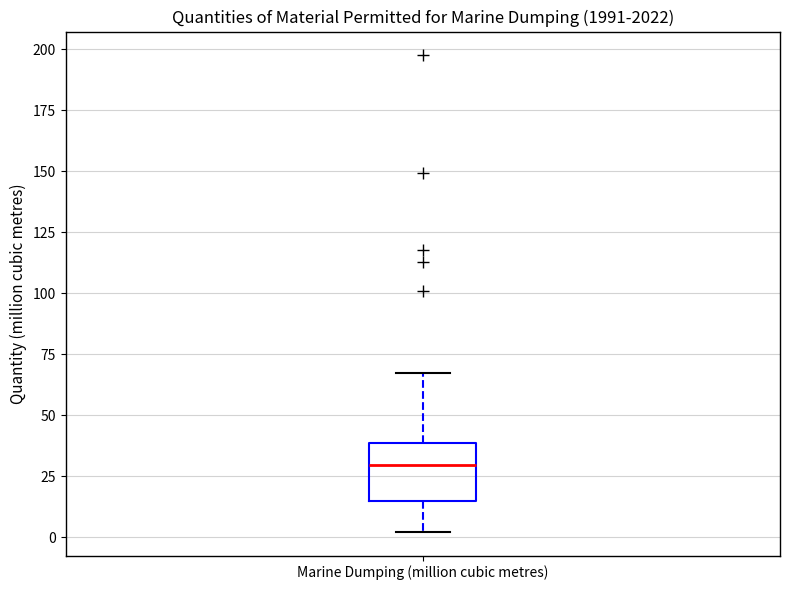

Where does the median line of the box for Marine Dumping (million cubic metres) sit on the y-axis? The values are not printed on the chart, so give them approximately, as read against the axis.

30